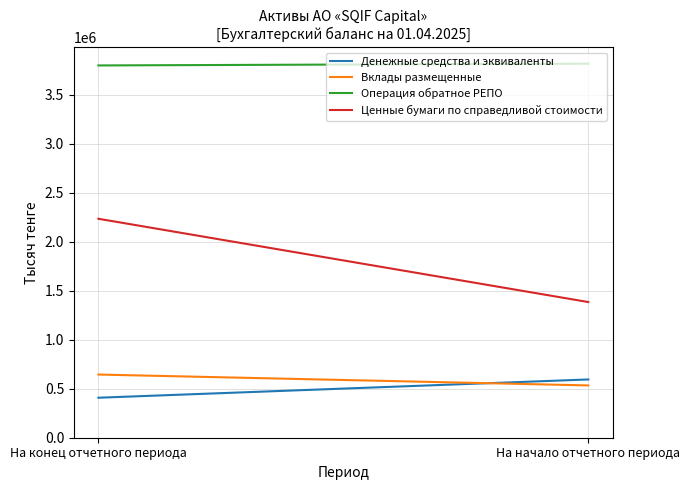

What is the average value of the Денежные средства и эквиваленты series?

501046